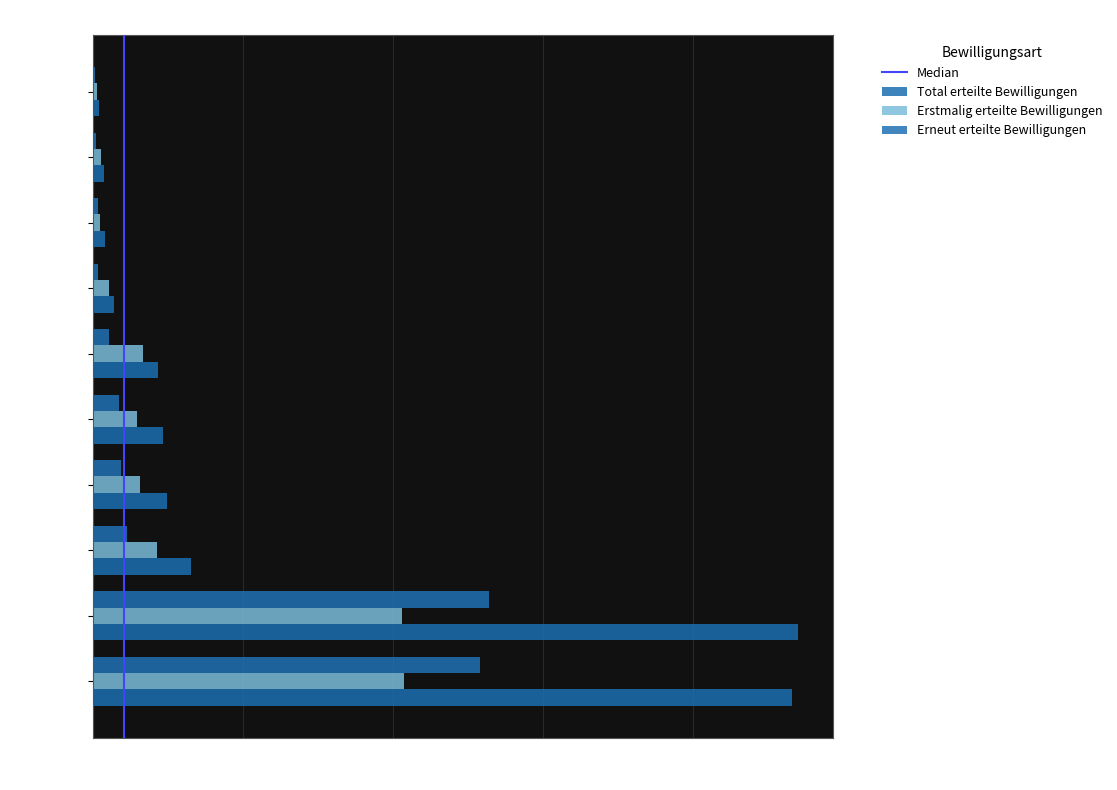

Read the Erstmalig erteilte Bewilligungen value at Belgien.

21